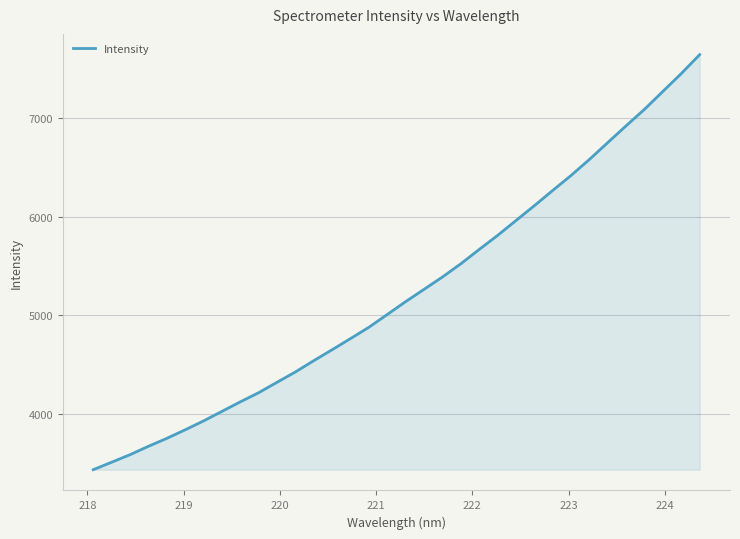

What is the greatest value displayed?

7641.0